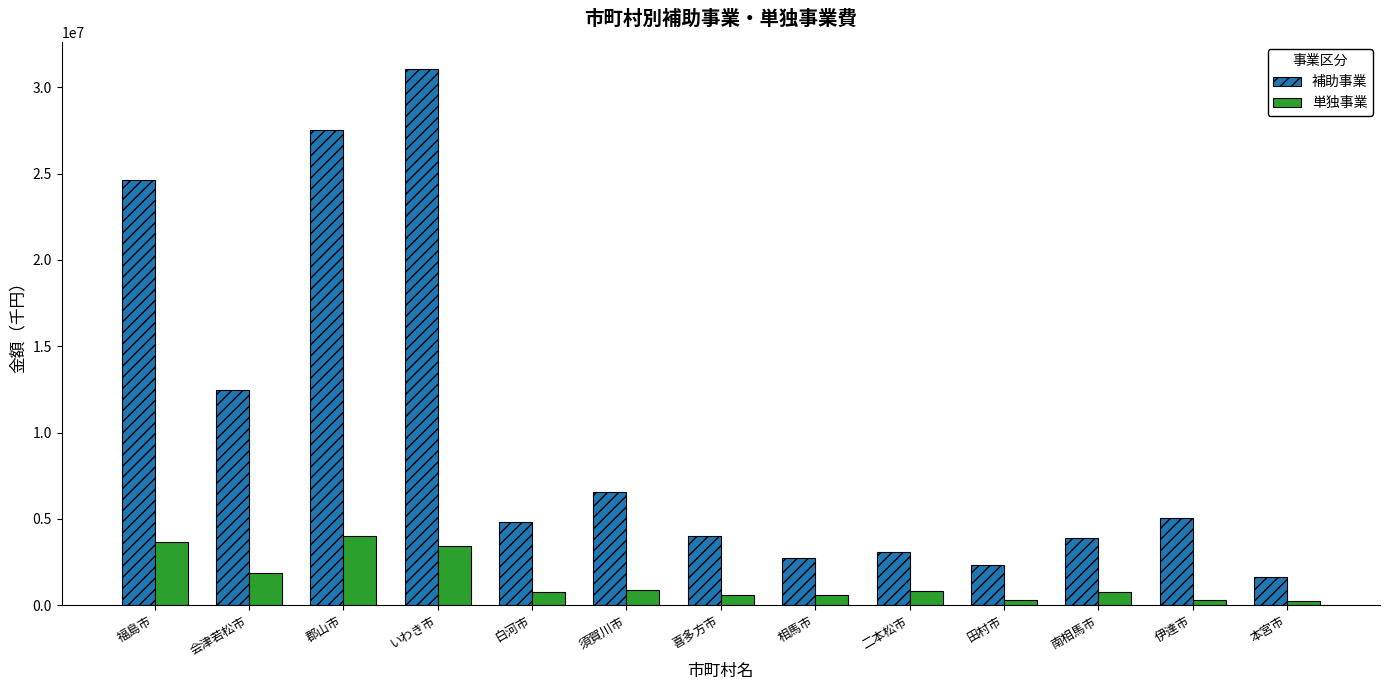

How many distinct data groups are displayed?

2